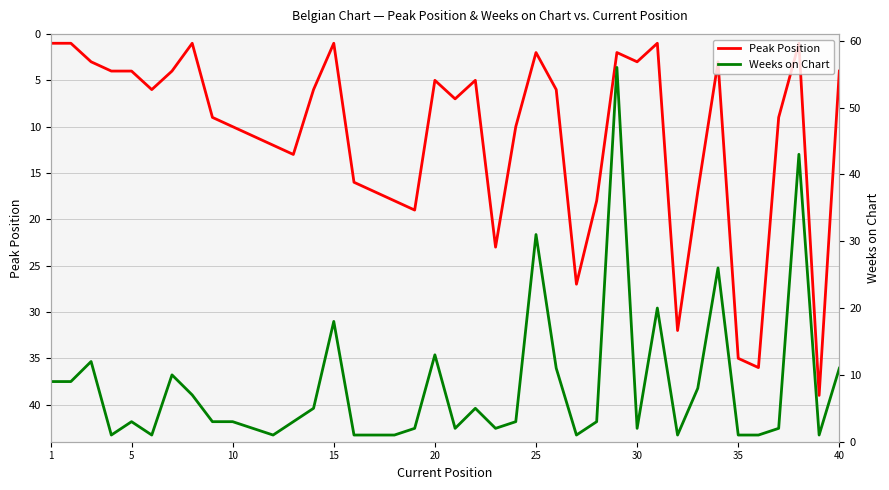

How many data points in Weeks on Chart are above 3?

17